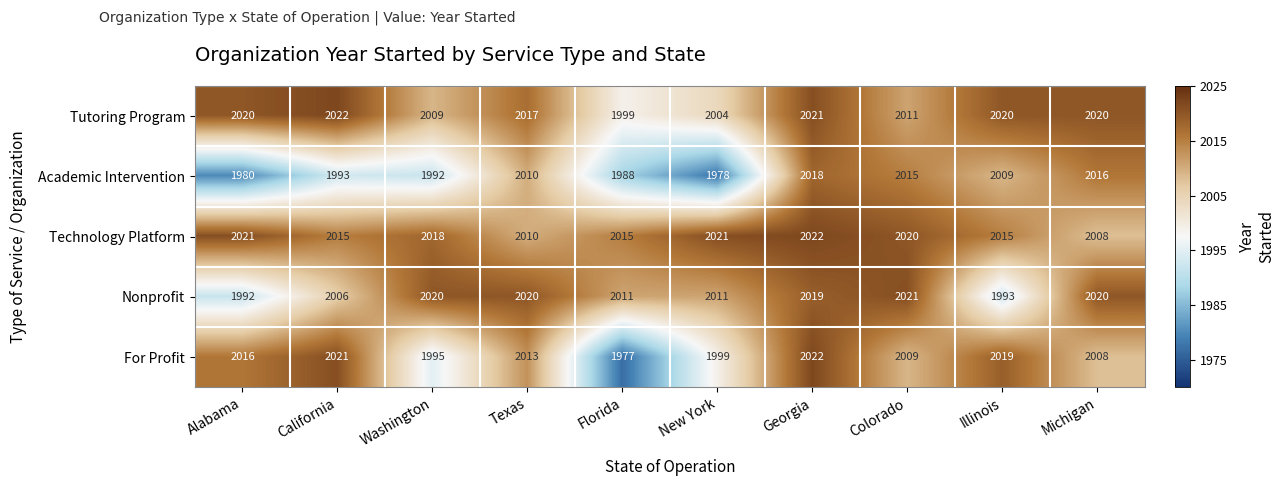

What is the sum of the Technology Platform values at Florida and New York?

4036